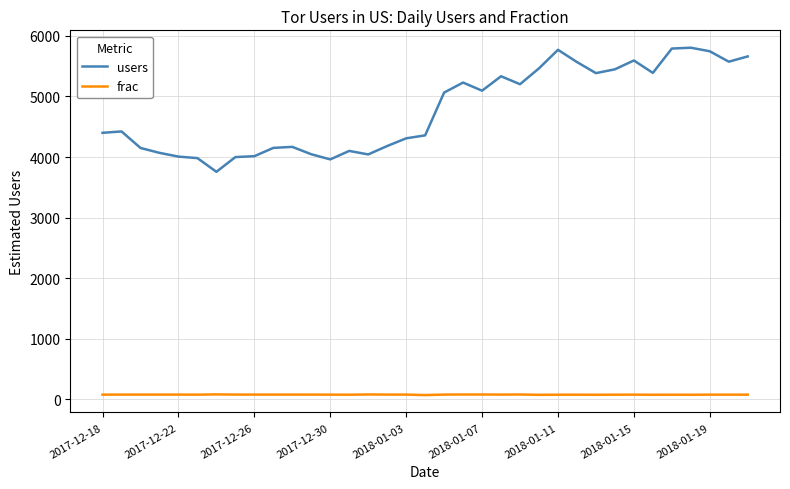

How many categories are shown in the chart?

35